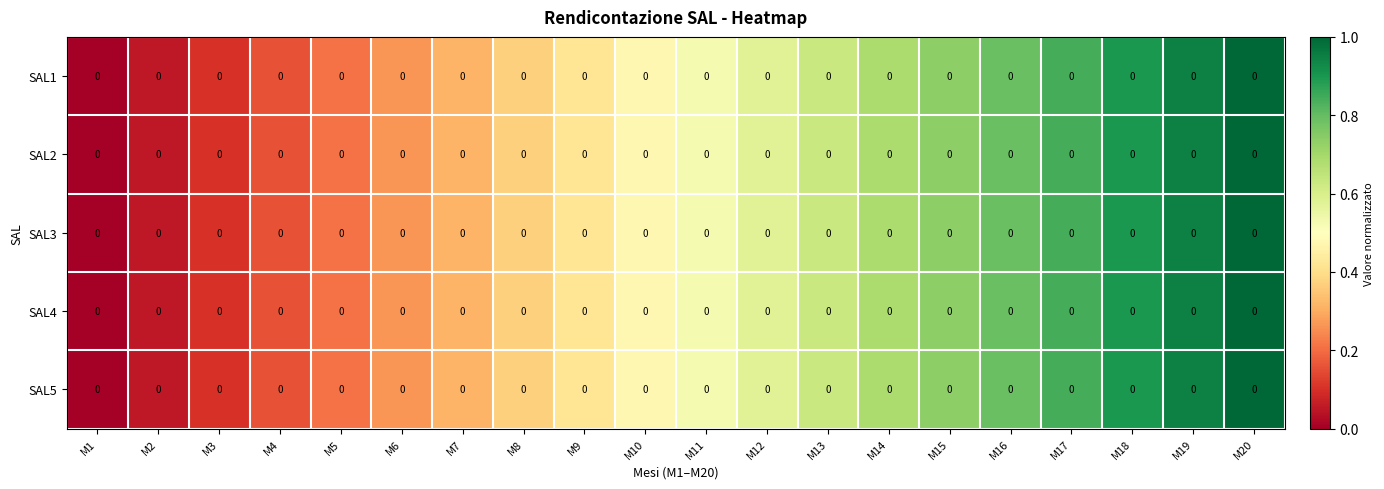

True or false: SAL5 has a value of 0.3 at M6.

True